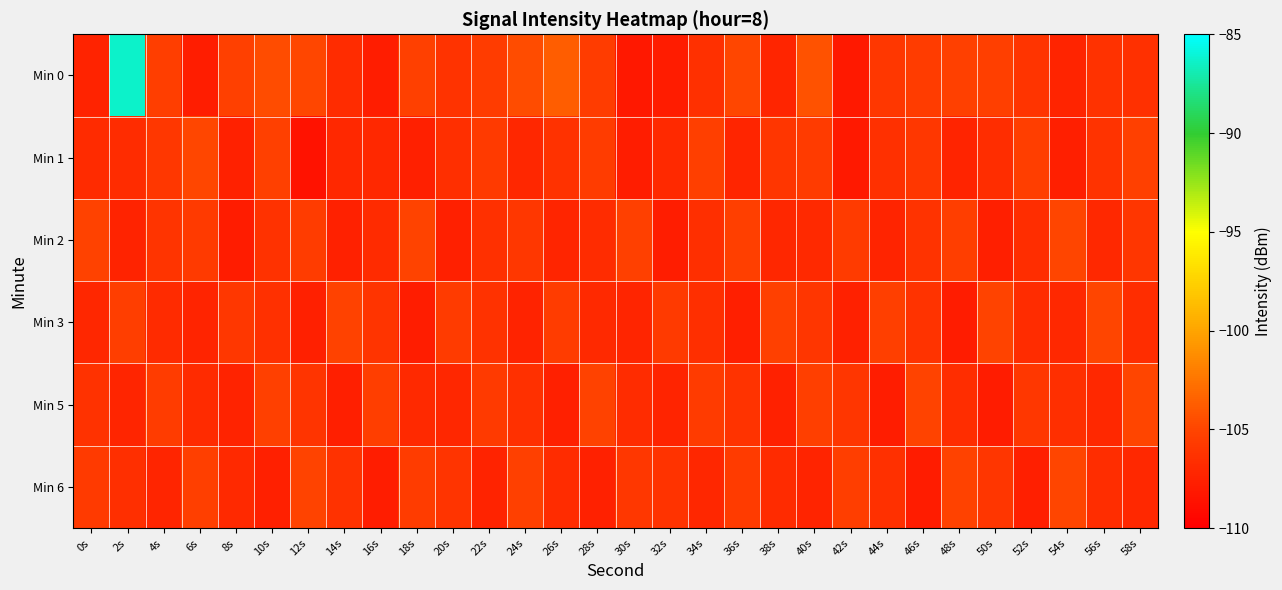

Between 38s and 46s, which series saw the biggest shift?

Min 5